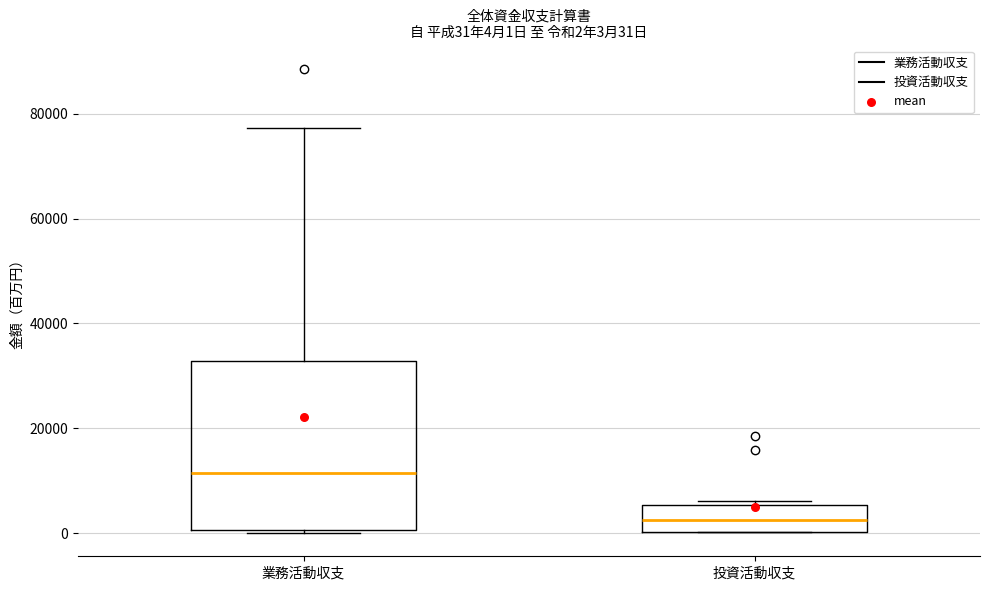

Comparing the boxes themselves (not the whiskers), which one is the tallest?

業務活動収支